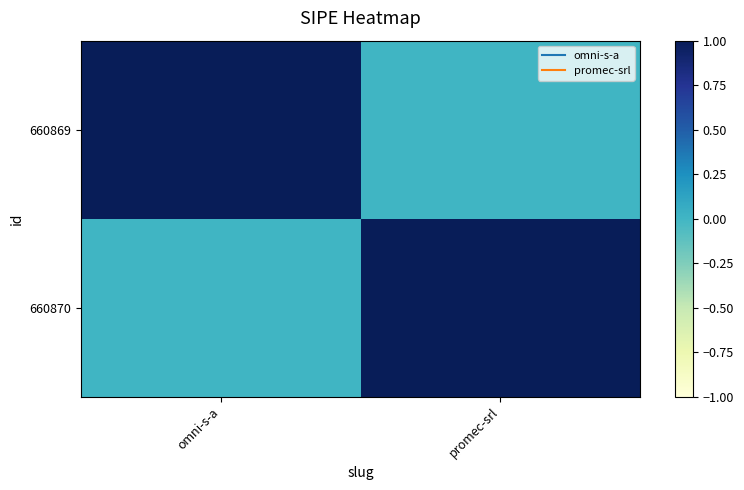

Reading left to right, what are all the values shown in this chart?

660869: omni-s-a=1	promec-srl=0
660870: omni-s-a=0	promec-srl=1